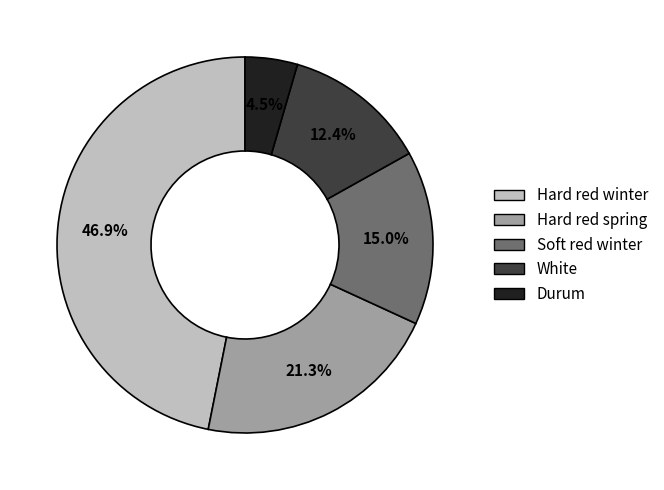

Does Soft red winter account for over 50% of the chart?

No